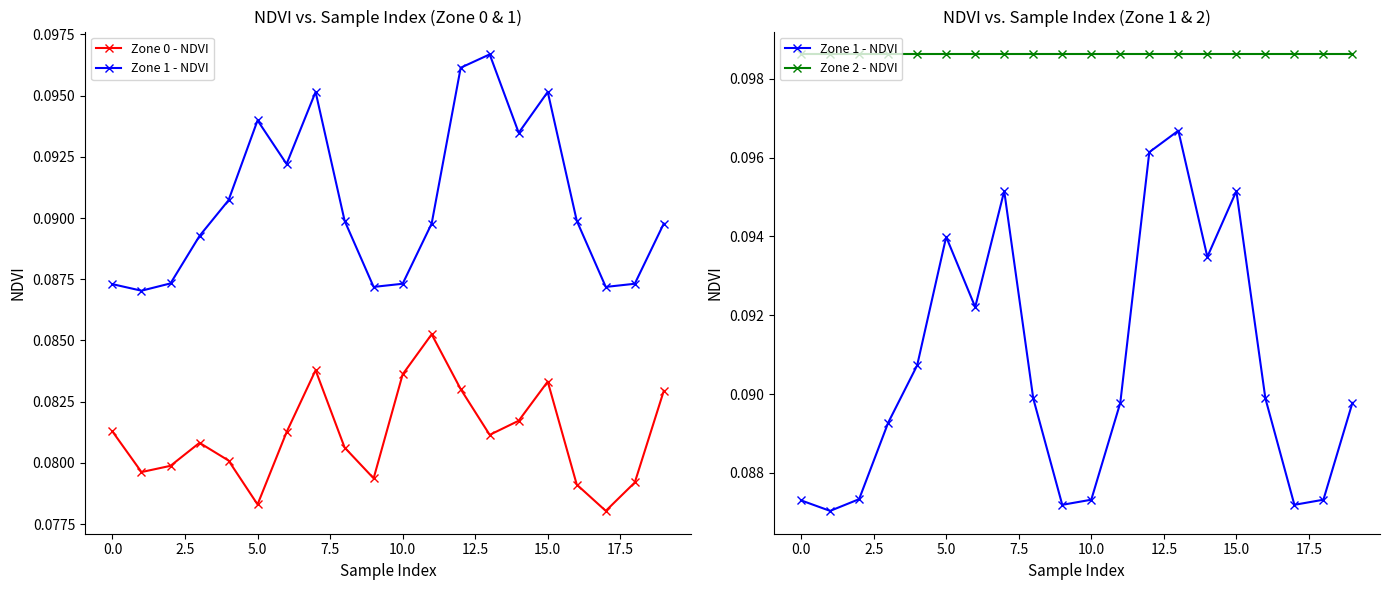

What is the average value of the Zone 0 - NDVI series?

0.1